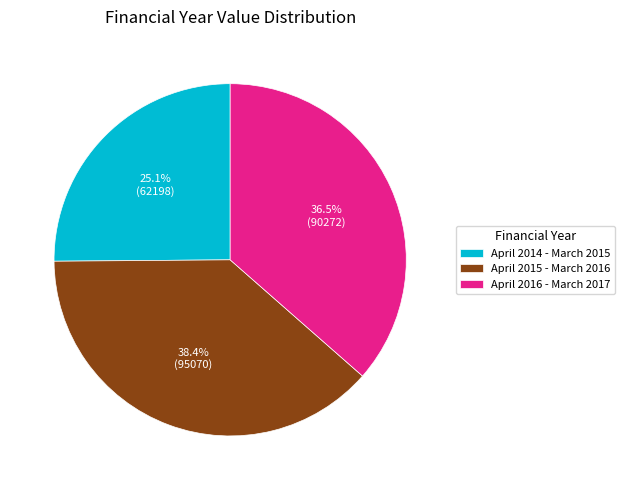

Count the number of slices in the pie.

3